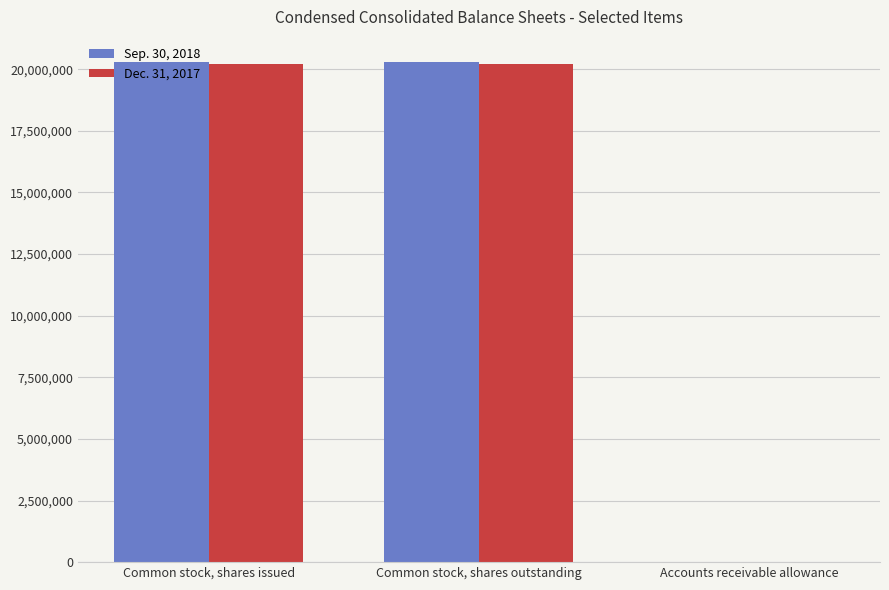

What is the total value across all series at Common stock, shares issued?

40515000